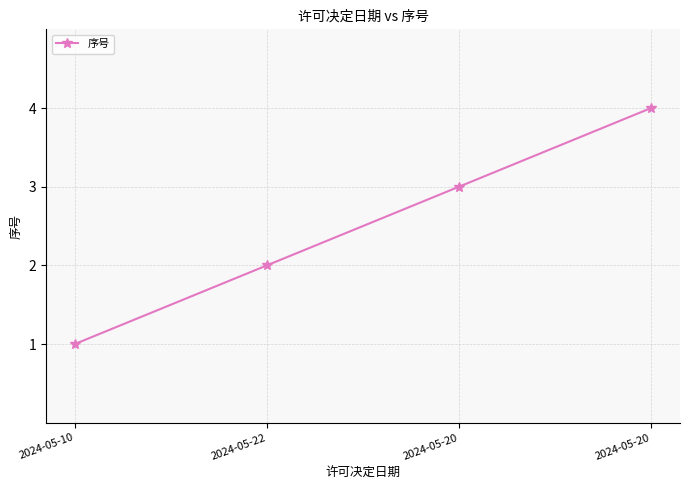

How many lines are shown in the chart?

1